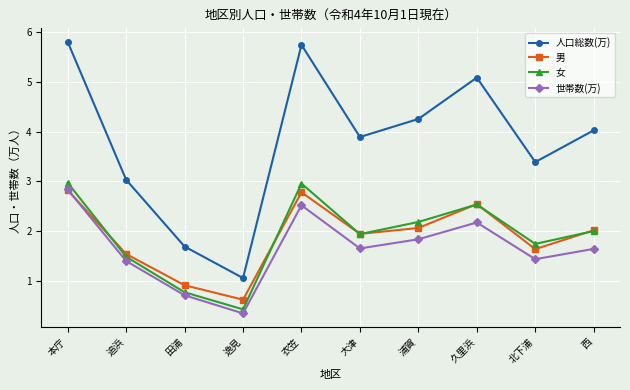

In 男, how many points are lower than both neighbors (excluding endpoints)?

3